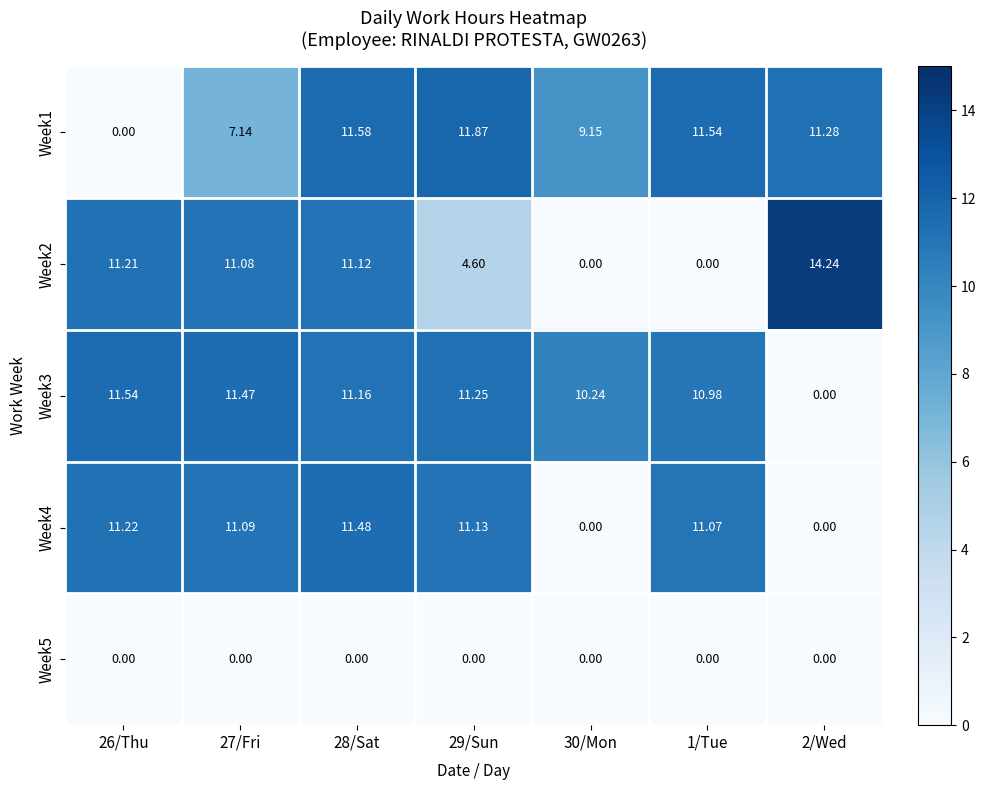

Is the value of Week2 at 28/Sat greater than the value of Week4 at 30/Mon?

Yes